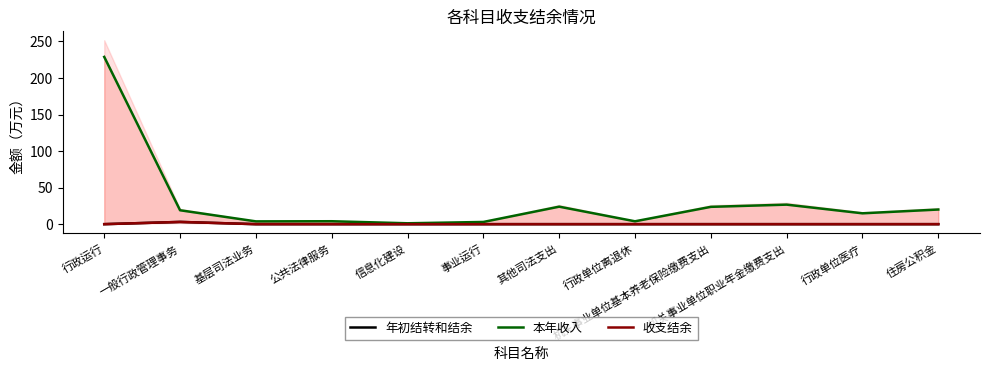

How many categories are shown in the chart?

12